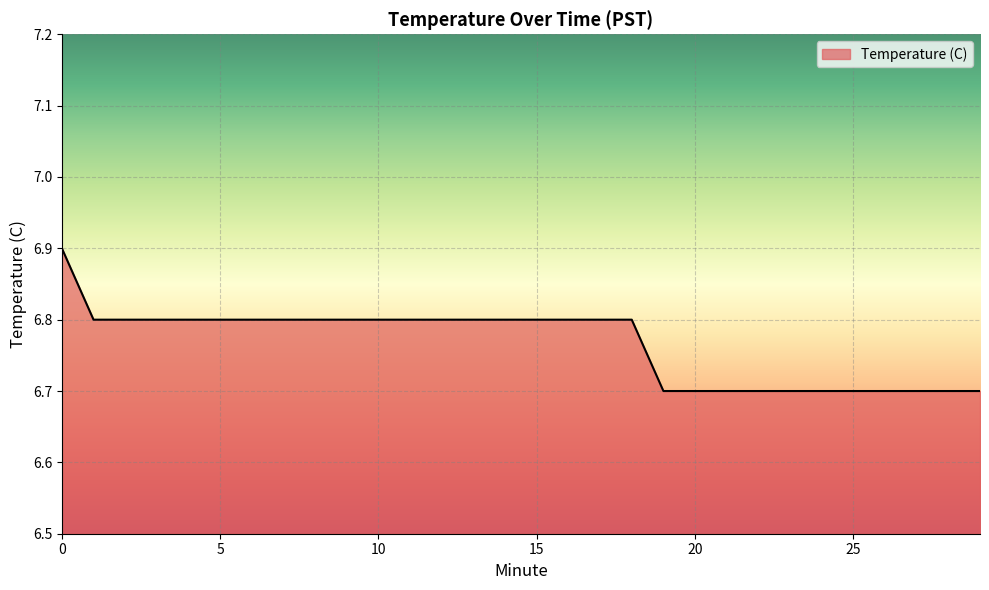

How many lines are shown in the chart?

1